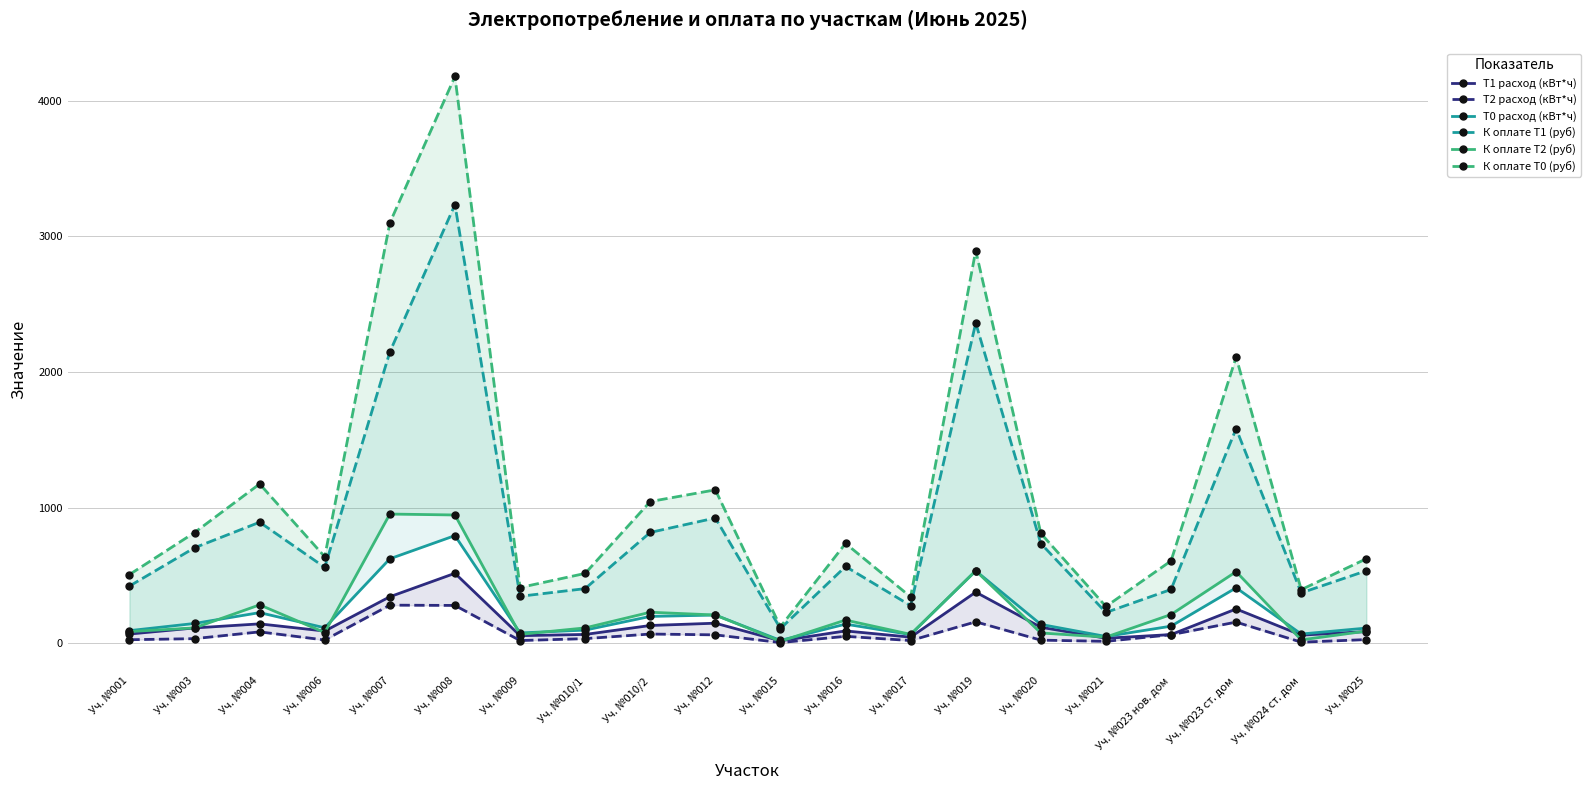

Reading left to right, list all the values displayed in this chart.

T1 расход (кВт*ч): 67.0	112.0	142.0	89.0	342.0	515.0	55.0	64.0	130.0	147.0	17.0	90.0	44.0	376.0	117.0	36.0	63.0	252.0	59.0	85.0
T2 расход (кВт*ч): 25.0	33.0	83.0	23.0	280.0	278.0	19.0	33.0	67.0	61.0	4.0	50.0	19.0	157.0	22.0	13.0	62.0	155.0	7.0	26.0
T0 расход (кВт*ч): 92.0	145.0	225.0	113.0	622.0	793.0	75.0	96.0	197.0	207.0	20.0	140.0	63.0	533.0	138.0	49.0	125.0	408.0	67.0	111.0
К оплате Т1 (руб): 420.8	703.4	891.8	558.9	2147.8	3234.2	345.4	401.9	816.4	923.2	106.8	565.2	276.3	2361.3	734.8	226.1	395.6	1582.6	370.5	533.8
К оплате Т2 (руб): 85.0	112.2	282.2	78.2	952.0	945.2	64.6	112.2	227.8	207.4	13.6	170.0	64.6	533.8	74.8	44.2	210.8	527.0	23.8	88.4
К оплате Т0 (руб): 505.8	815.6	1174.0	637.1	3099.8	4179.4	410.0	514.1	1044.2	1130.6	120.4	735.2	340.9	2895.1	809.6	270.3	606.4	2109.6	394.3	622.2